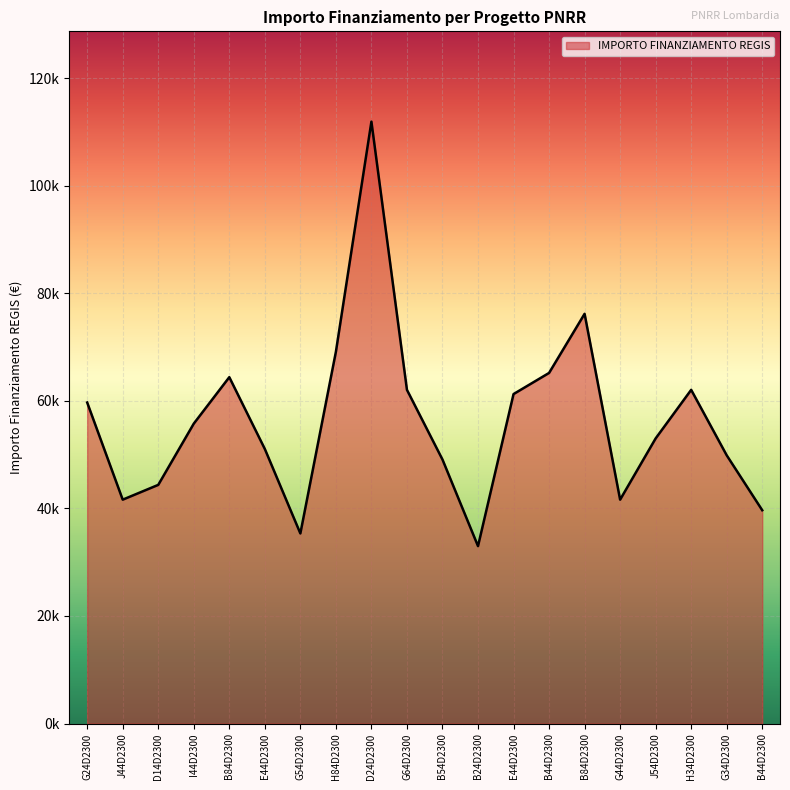

Does the chart display data point markers on the line(s)?

No